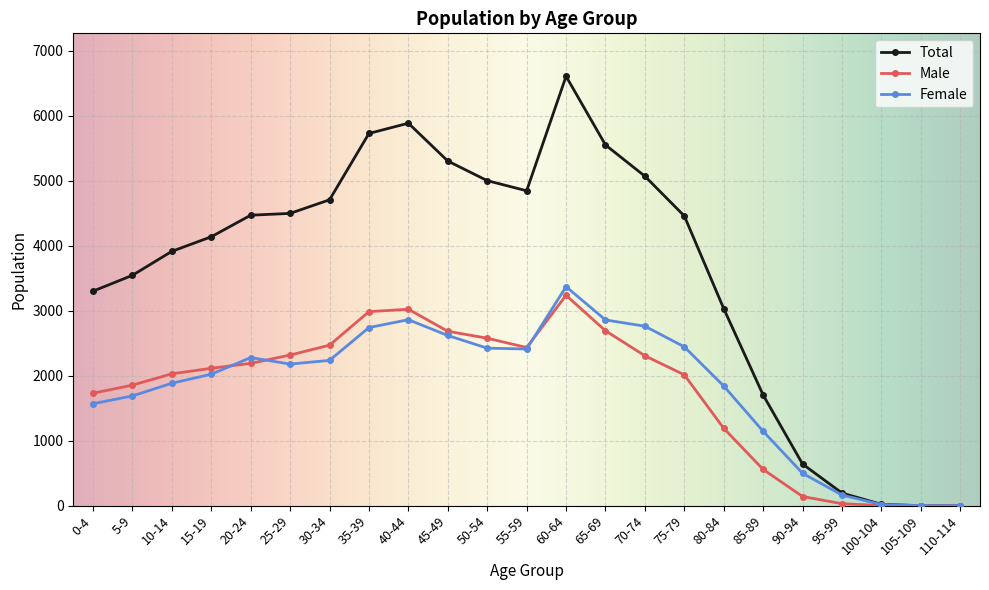

Which category has the highest value across all series?

60-64